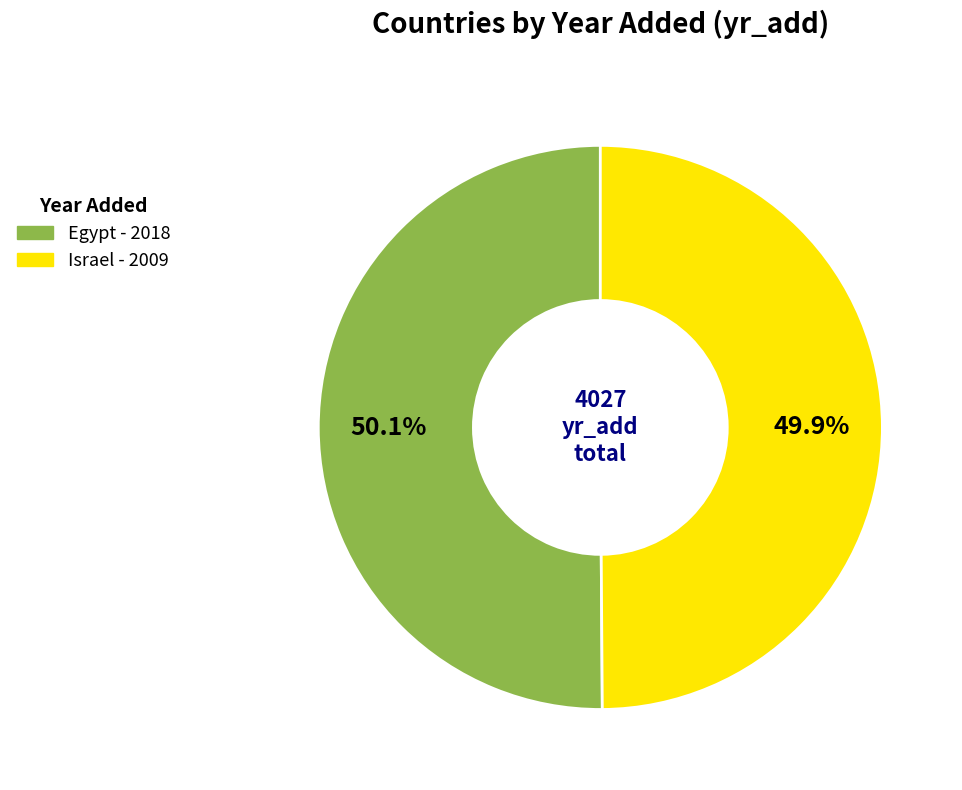

Approximately how many times larger is the value at Egypt compared to Israel?

1.0